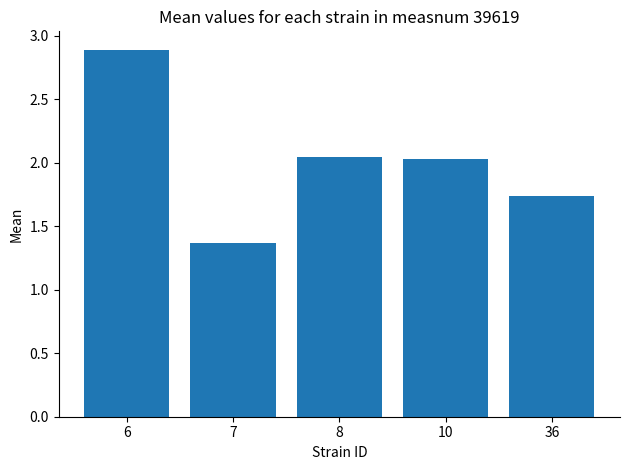

What is the greatest value displayed?

2.9